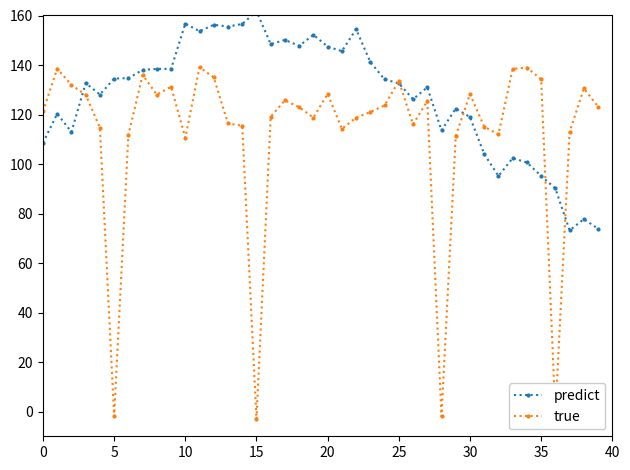

Between 21 and 37, which series saw the biggest shift?

predict